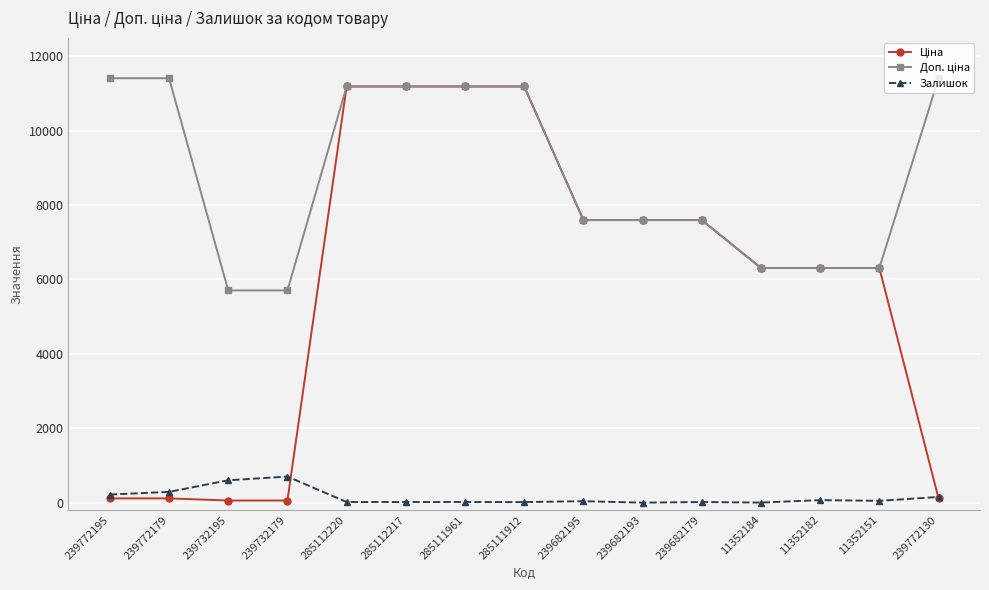

How many data points in Залишок are less than 39?

7